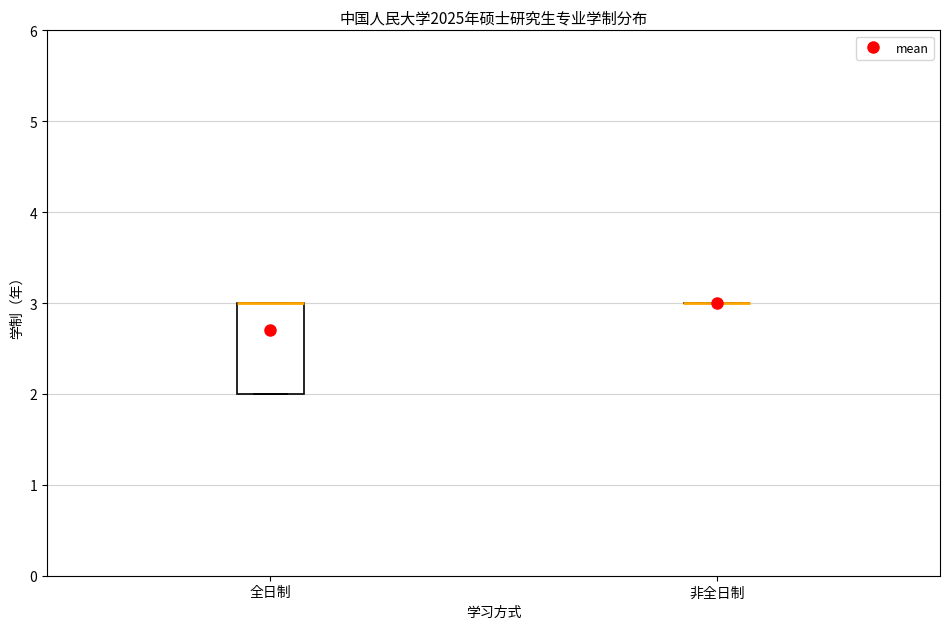

Reading left to right, transcribe this box plot: for each box, give where its median line is, the range the box spans, and where its two whiskers end, as read against the y-axis. The values are not printed on the chart, so give them approximately, as read against the axis.

全日制: median 3 (drawn on the box's upper edge), box 2 to 3, whiskers 2 to 3
非全日制: box collapsed to a line at 3, whiskers 3 to 3